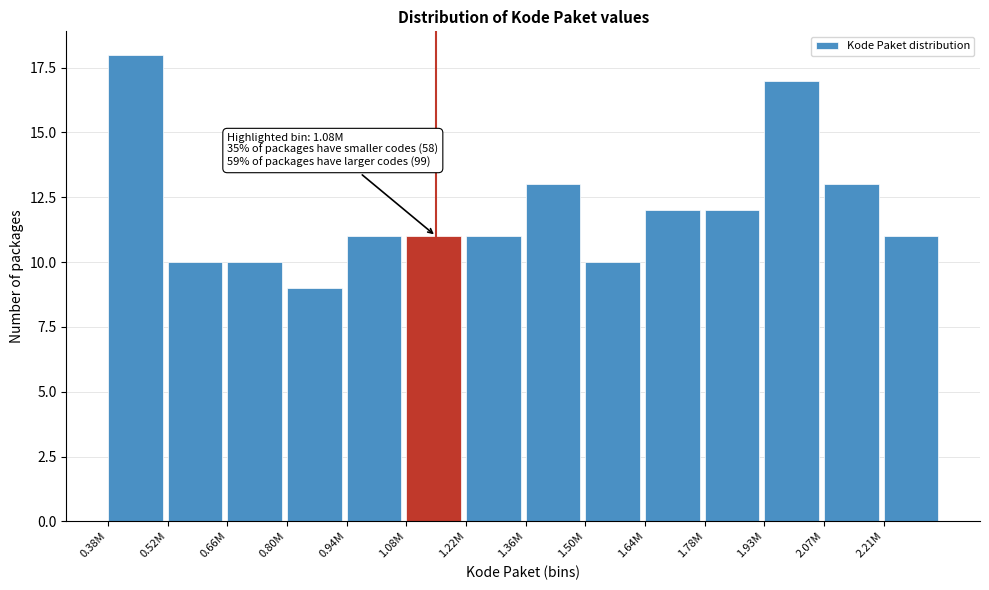

Reading left to right, transcribe all the data shown in this chart.

18	10	10	9	11	11	11	13	10	12	12	17	13	11